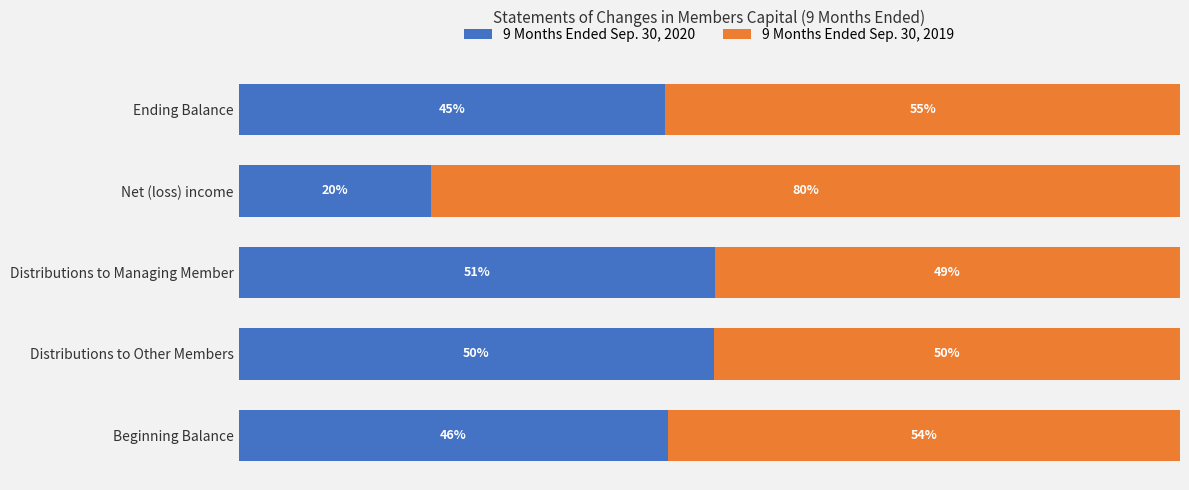

How many series are shown in this chart?

2